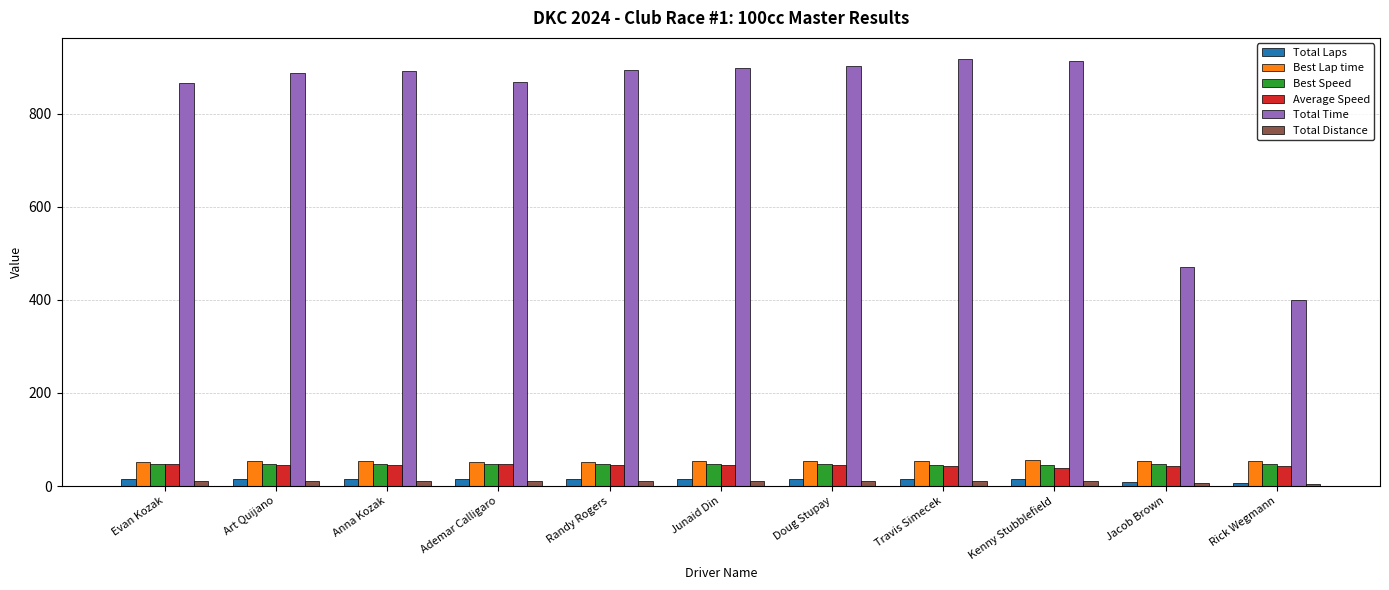

At which label does Best Lap time first exceed 53?

Art Quijano